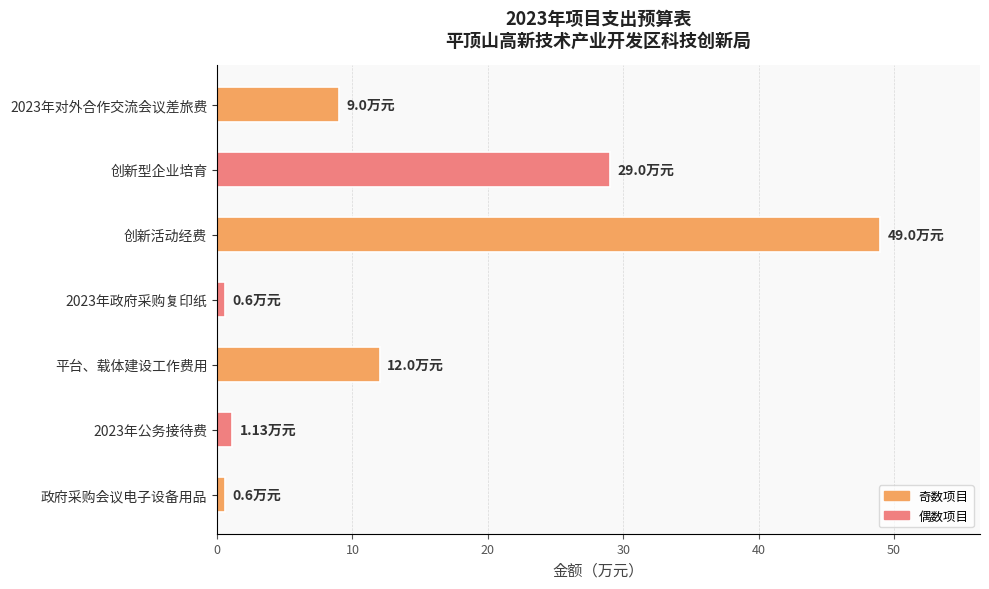

Where is the data nearest to the value 24?

创新型企业培育